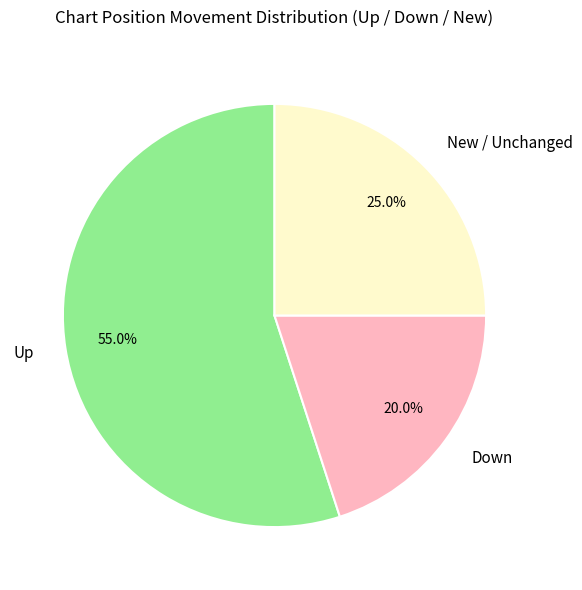

Do New / Unchanged and Up together represent more than half of the pie?

Yes